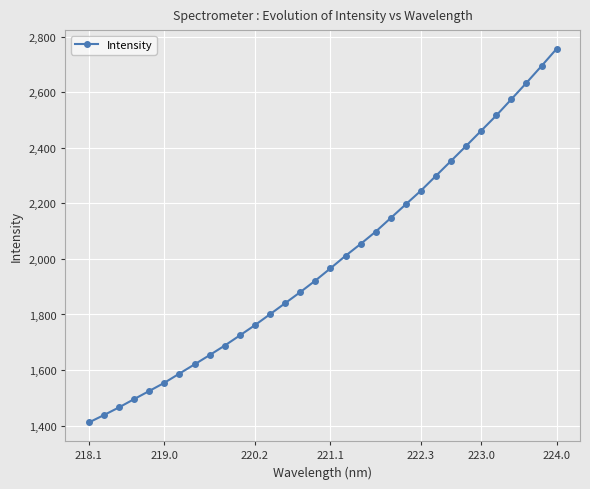

What is the greatest value displayed?

2756.8